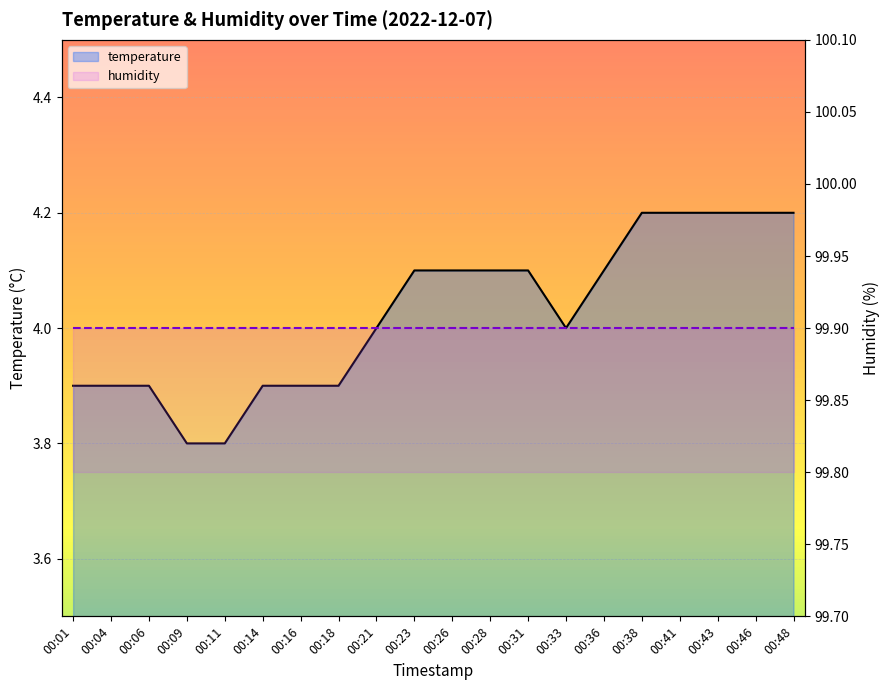

Which category has the lowest value in the humidity series?

00:01